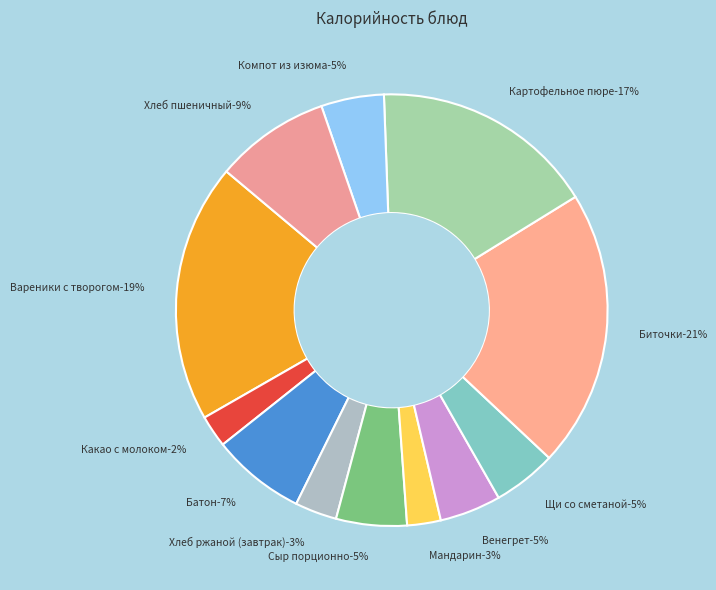

Is it true that Вареники с творогом is 19% of the pie?

True